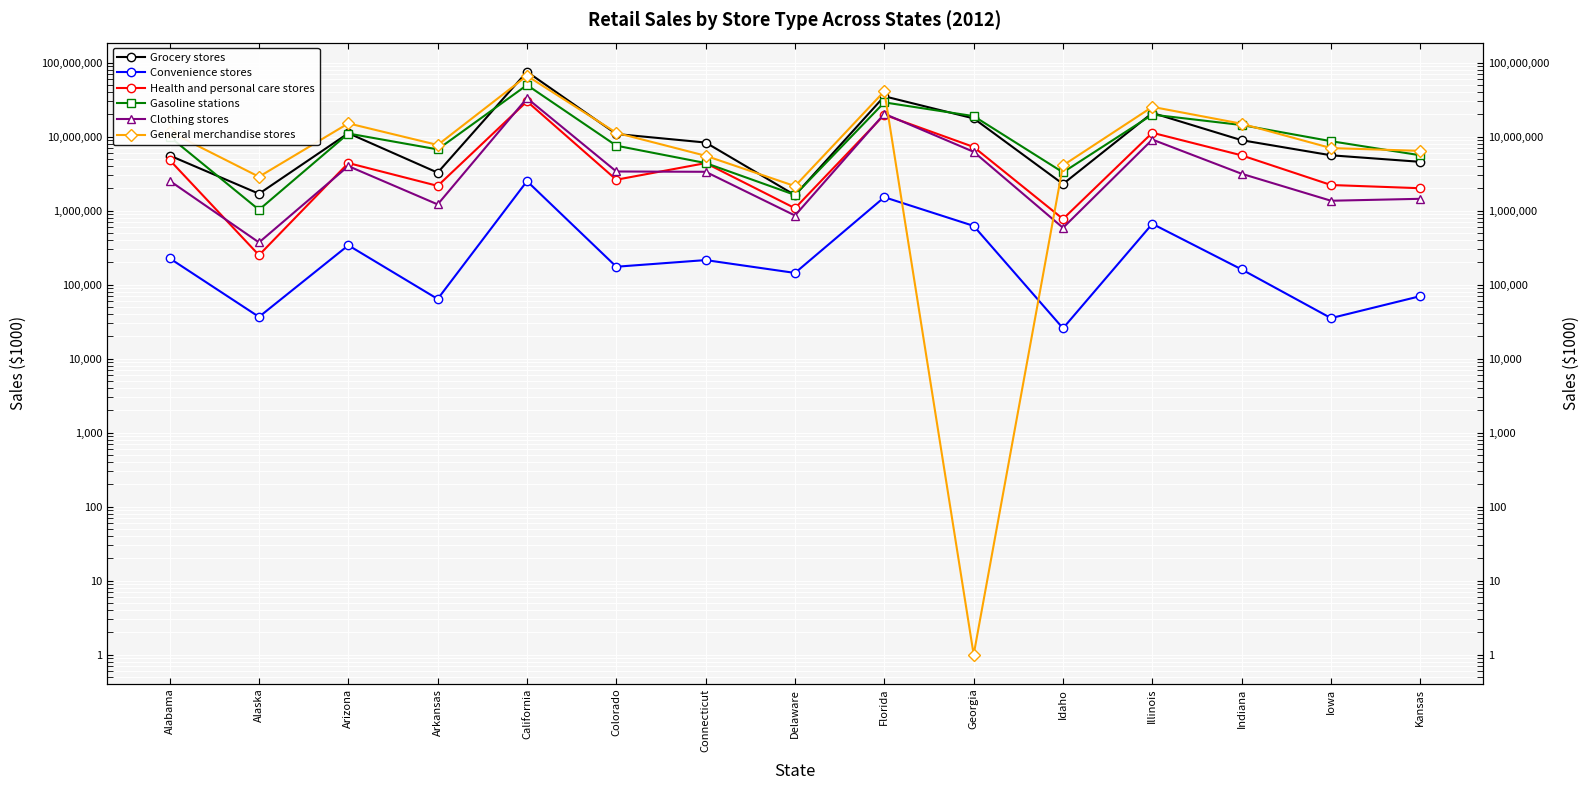

The Convenience stores series shows 36704 at Alaska. True or false?

True